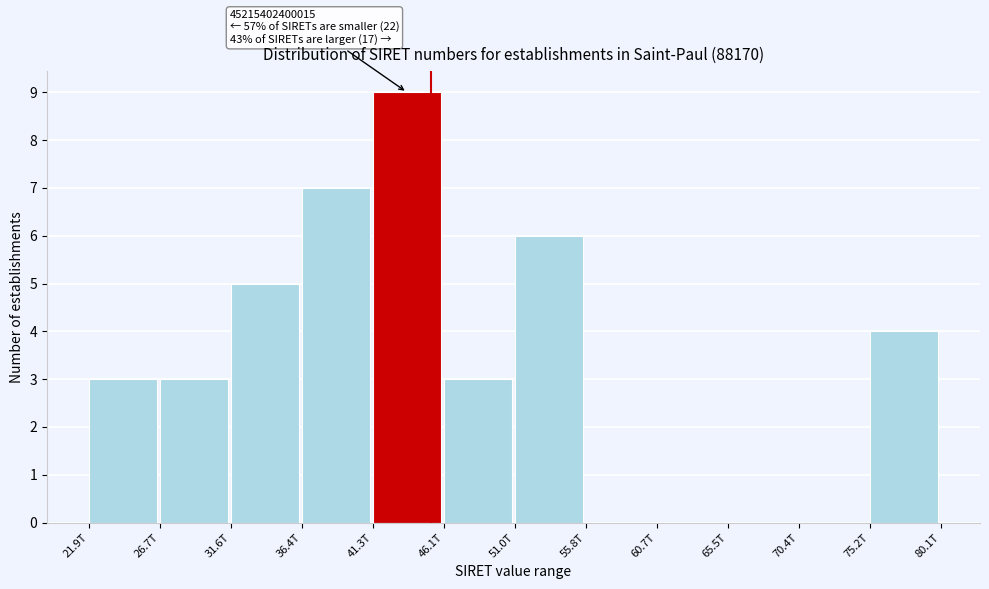

Reading left to right, extract all data points from this chart.

21.9T=3	26.7T=3	31.6T=5	36.4T=7	41.3T=9	46.1T=3	51.0T=6	55.8T=0	60.7T=0	65.5T=0	70.4T=0	75.2T=4